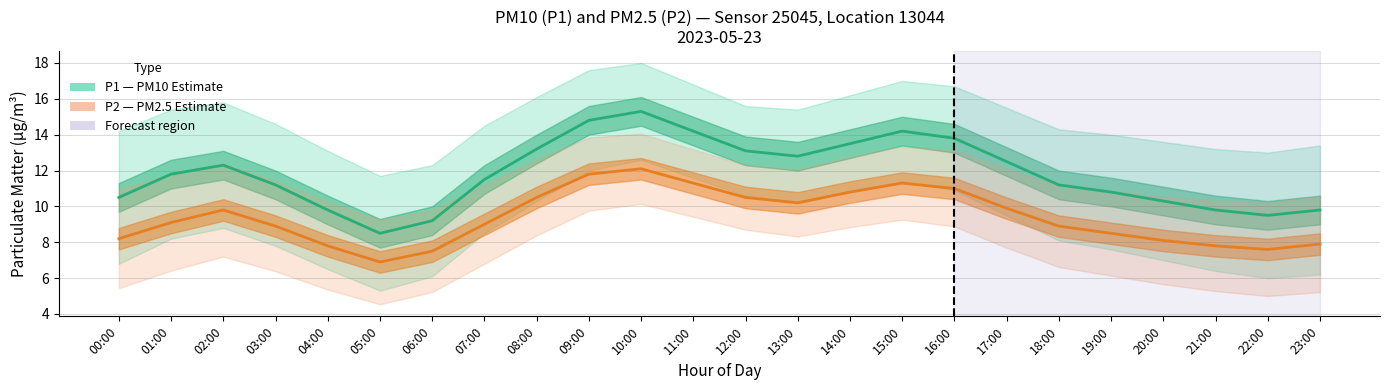

True or false: P1_hi and P2_hi intersect in this chart.

False